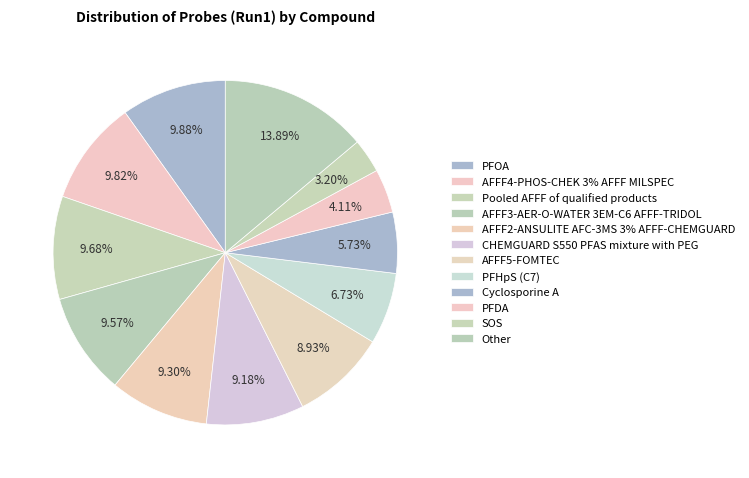

How many segments does this pie chart have?

12